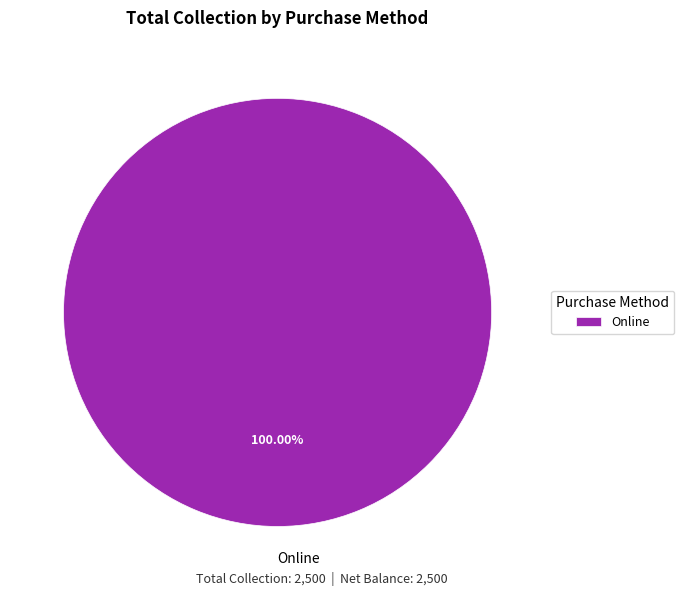

Rank the categories by value from lowest to highest.

Online